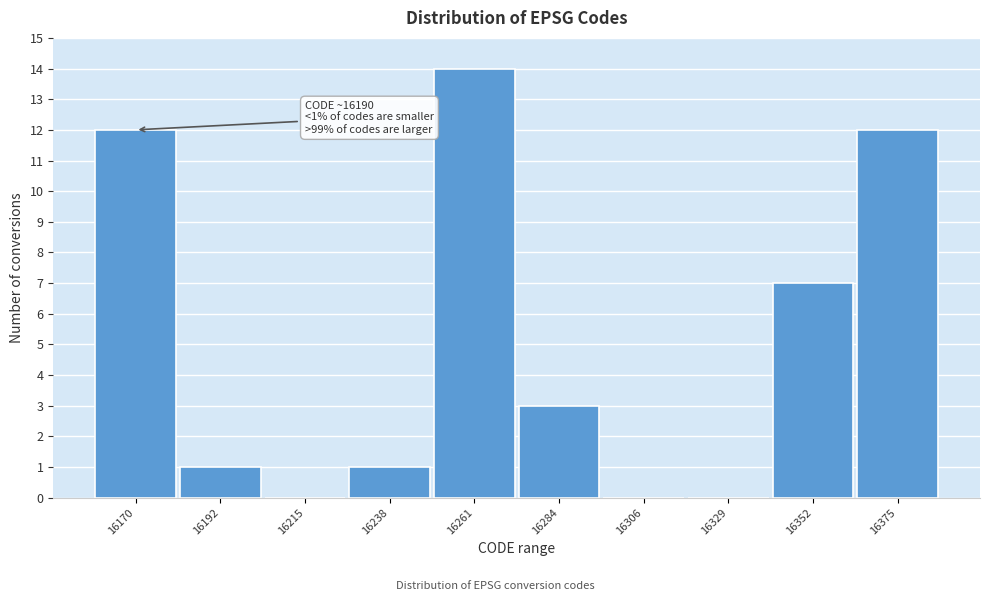

Reading right to left, list all the values displayed in this chart.

16375=12	16352=7	16329=0	16306=0	16284=3	16261=14	16238=1	16215=0	16192=1	16170=12